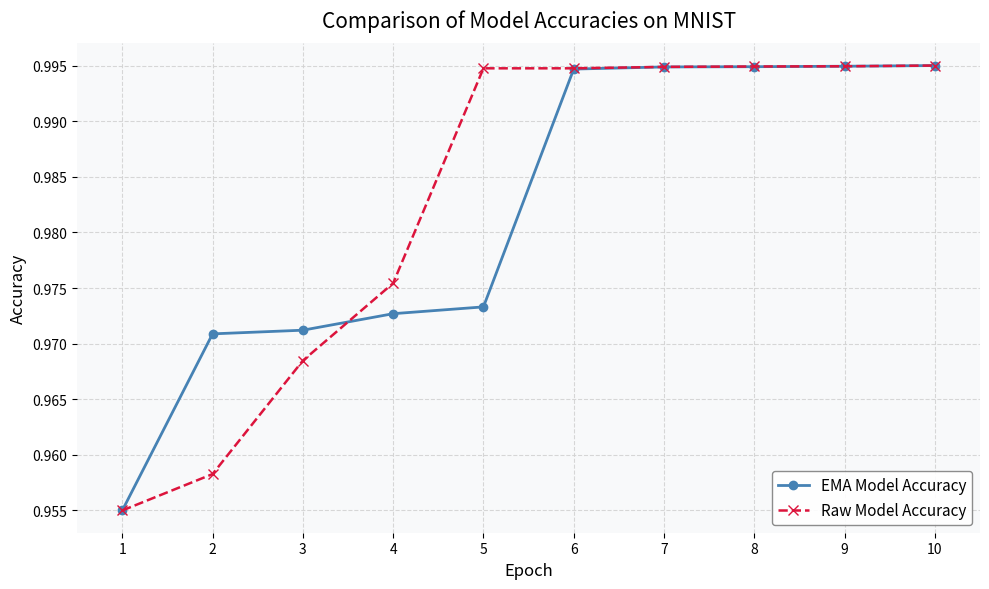

What is the total value across all series at 4?

1.9